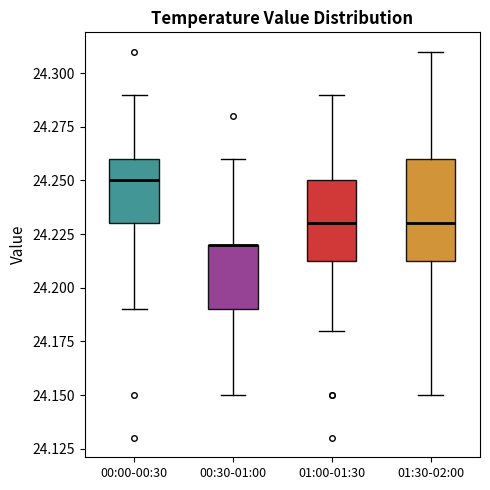

Comparing the boxes themselves (not the whiskers), which one is the tallest?

01:30-02:00